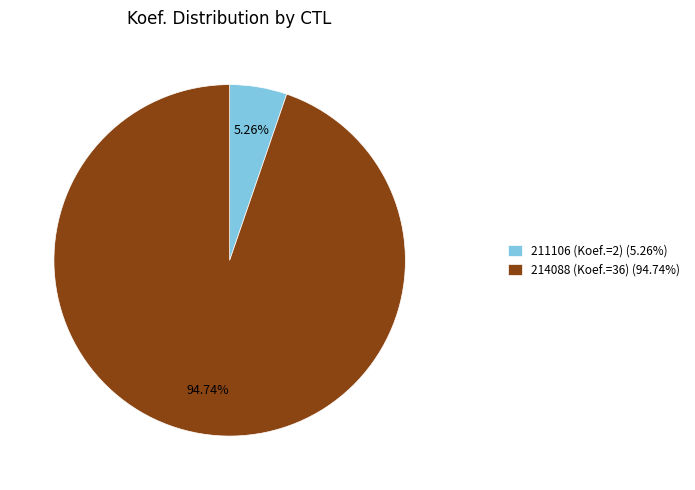

What percentage is the 211106 (Koef.=2) slice, to the nearest percent?

5%